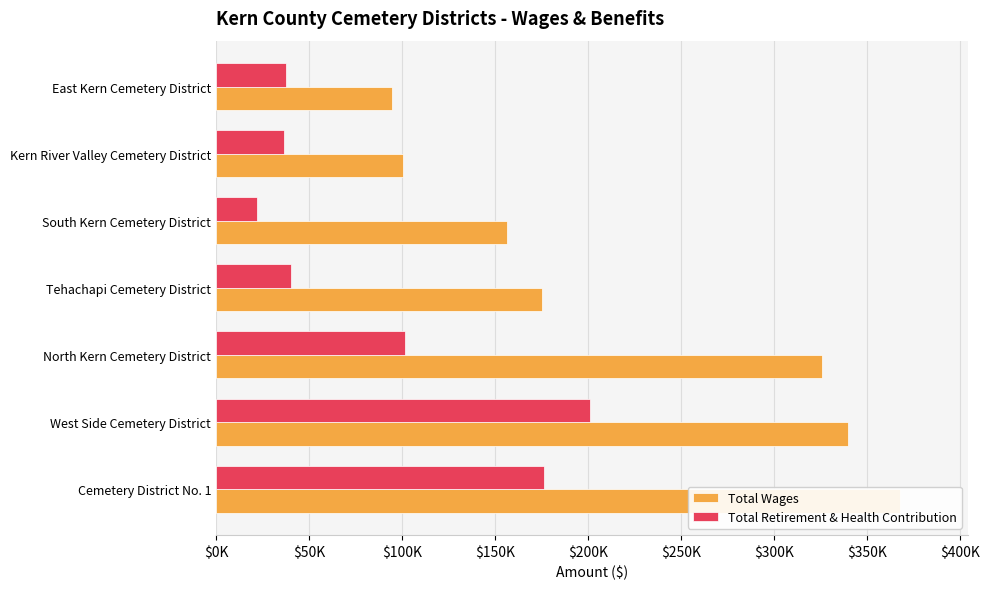

Is it true that Total Wages equals 325468 at North Kern Cemetery District?

True